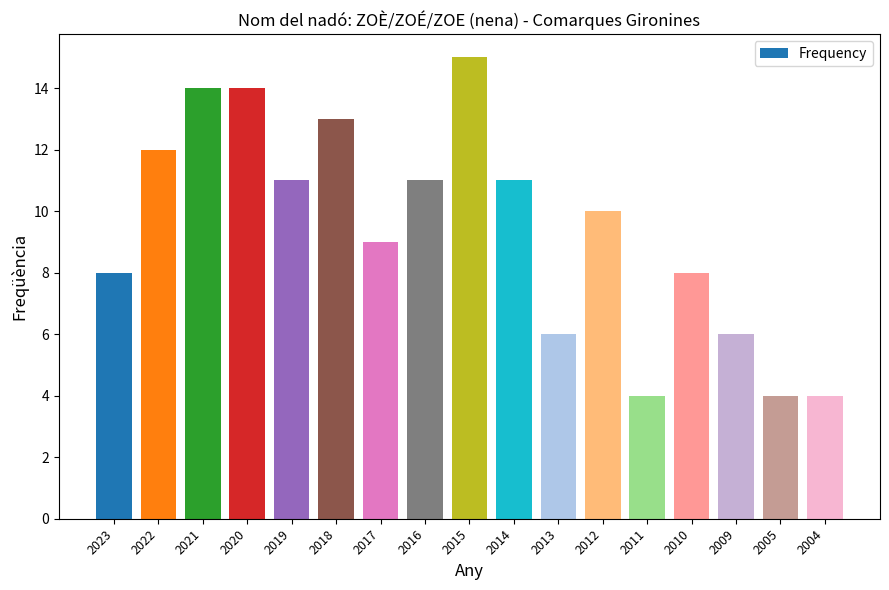

What is the ratio of the value at 2010 to the value at 2005?

2.0